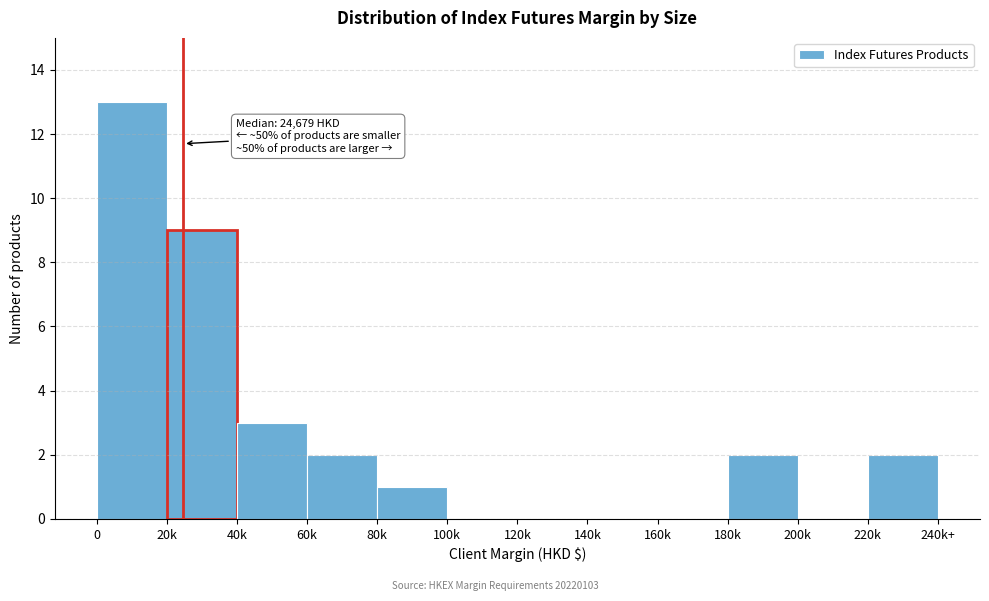

Reading left to right, transcribe all the data shown in this chart.

0=13	20k=9	40k=3	60k=2	80k=1	100k=0	120k=0	140k=0	160k=0	180k=2	200k=0	220k=2